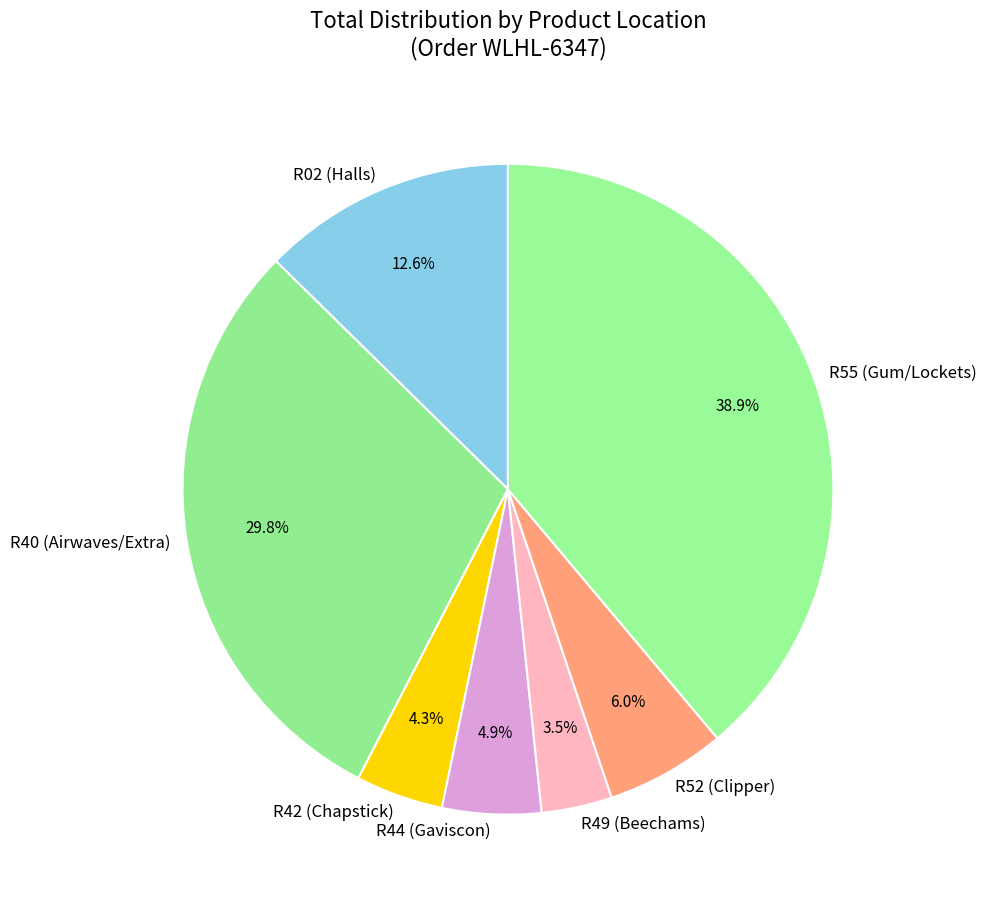

What is the largest slice in the pie chart?

R55 (Gum/Lockets)